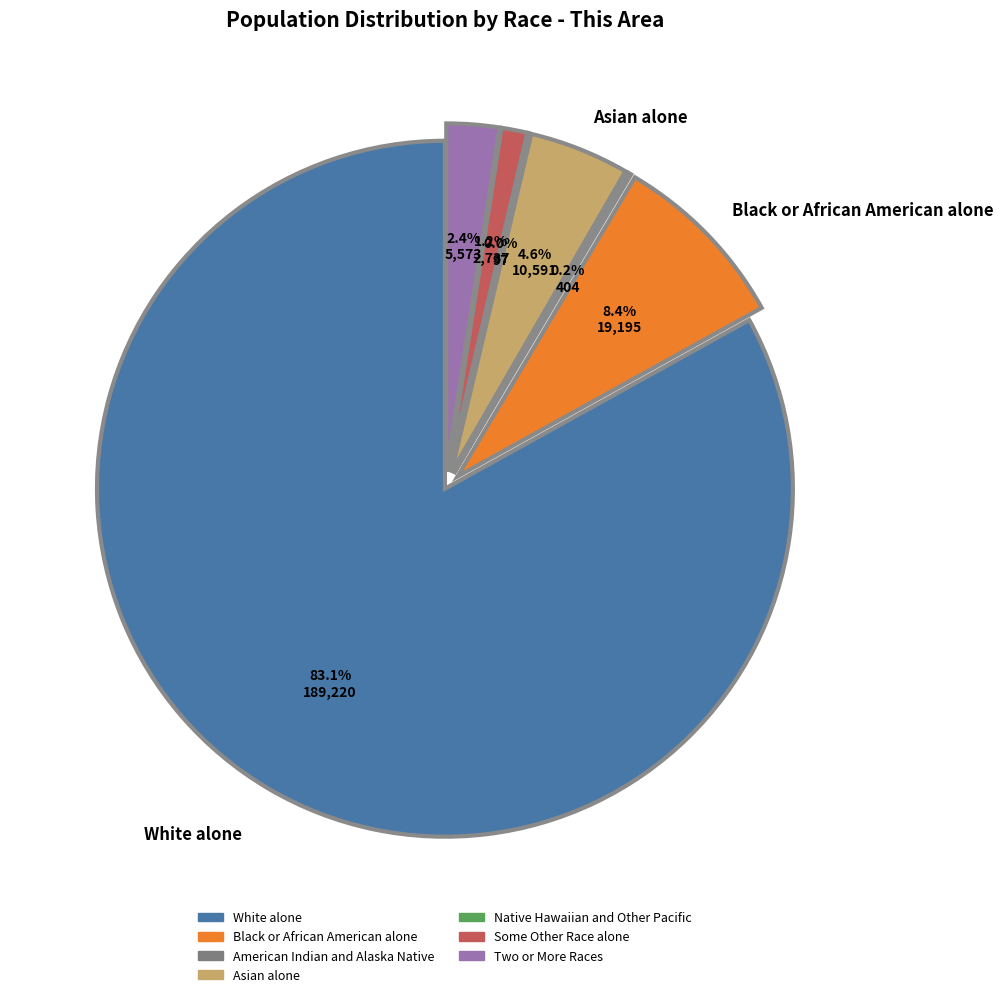

Which has a higher value, Asian alone or Black or African American alone?

Black or African American alone